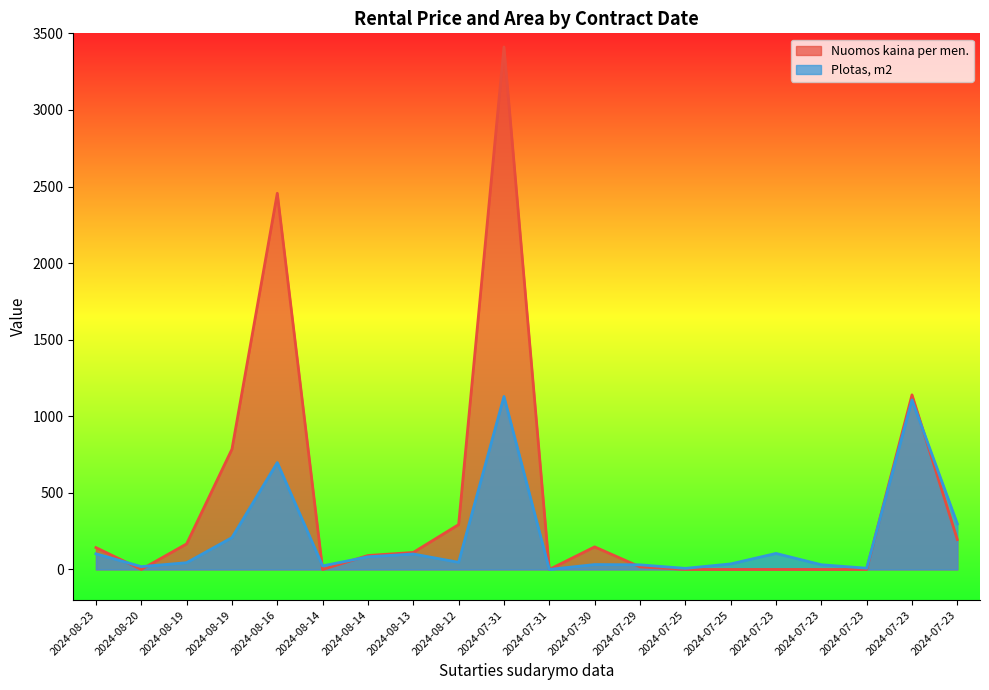

Where is the first local minimum for Nuomos kaina per men.?

2024-08-20